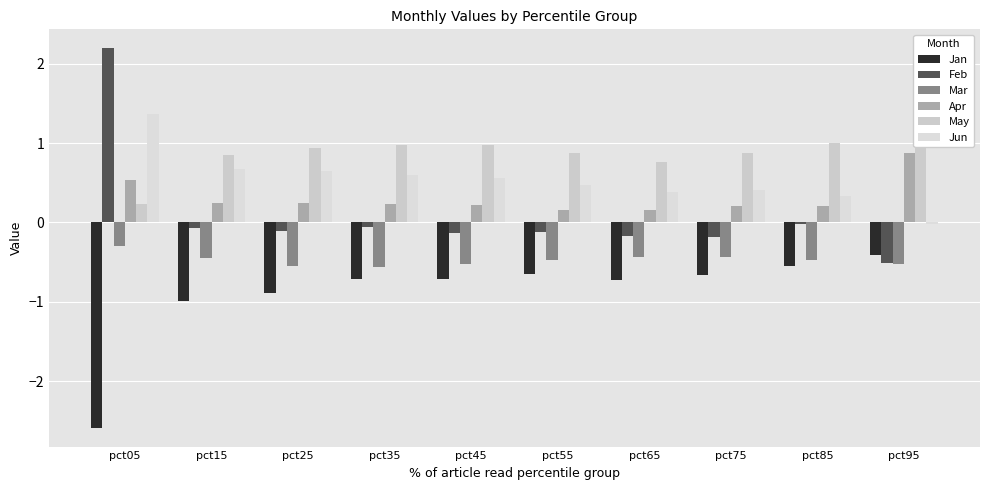

What is the difference between the second highest and minimum values in the Jun series?

0.7